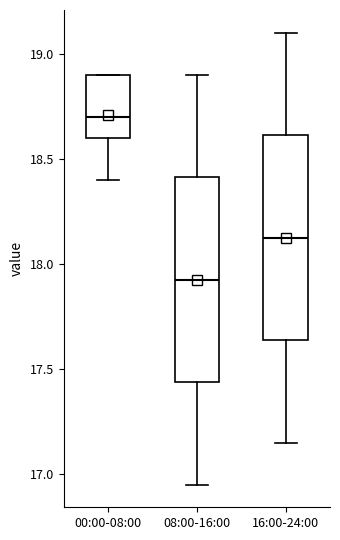

Where is the lower edge of the box for 16:00-24:00 on the y-axis? The values are not printed on the chart, so give them approximately, as read against the axis.

17.65